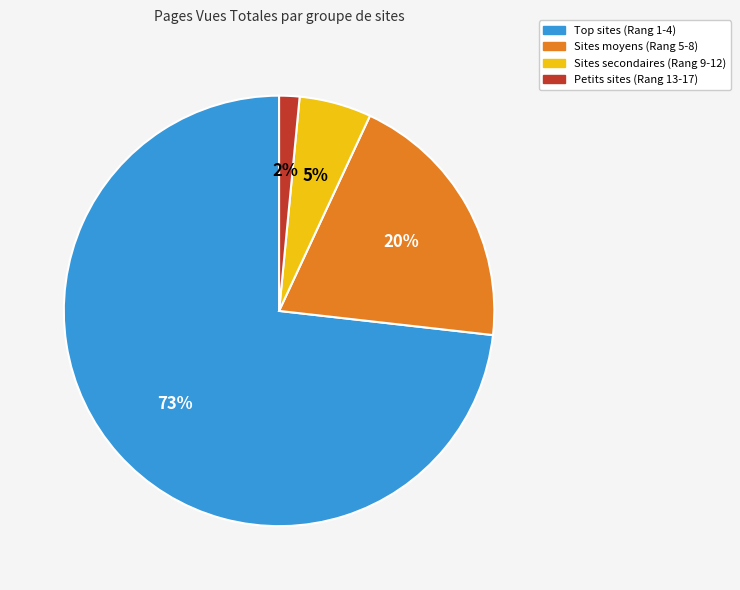

Does Petits sites (Rang 13-17) account for over 50% of the chart?

No